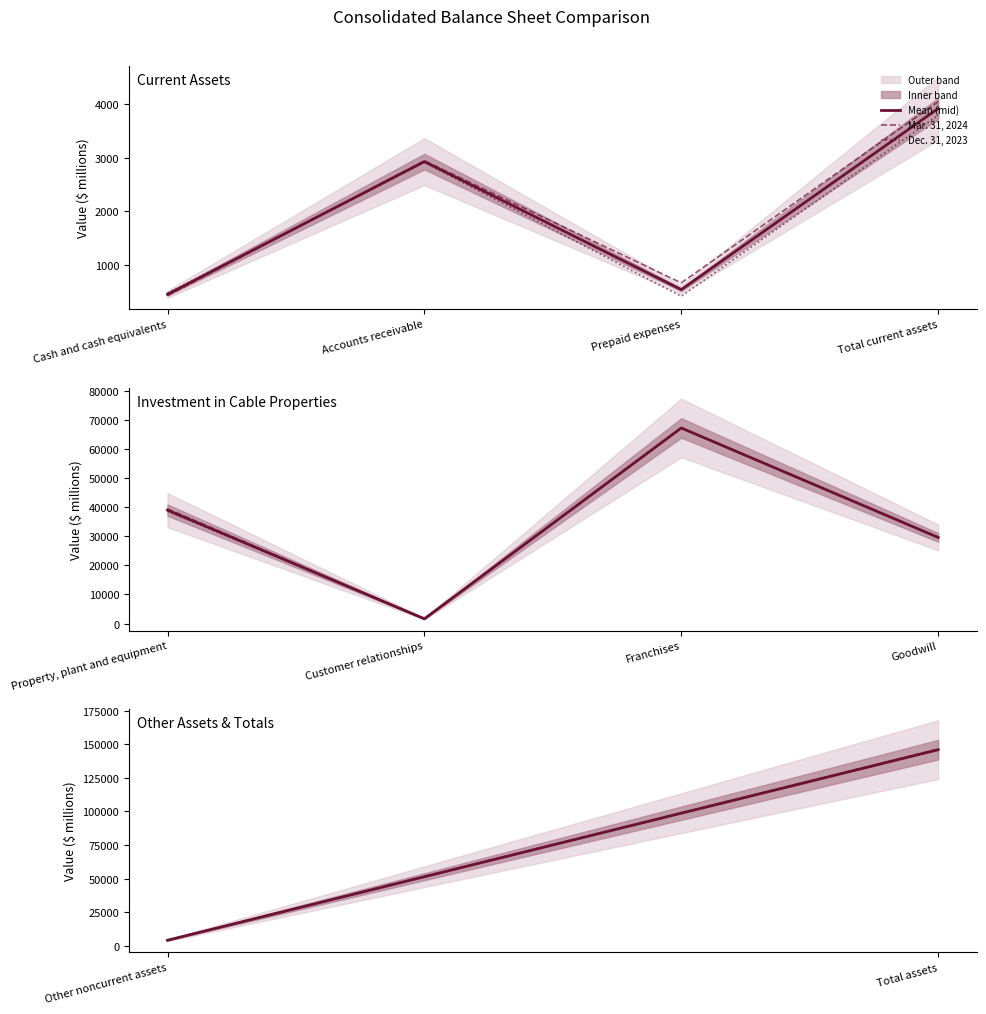

Count the Dec. 31, 2023 values in the range 4222 to 145480.

2